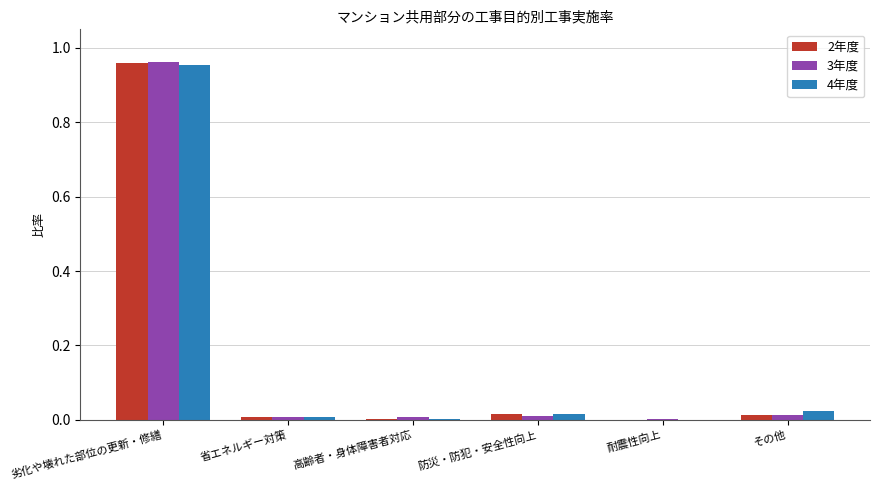

At which category is the sum across all series the highest?

劣化や壊れた部位の更新・修繕